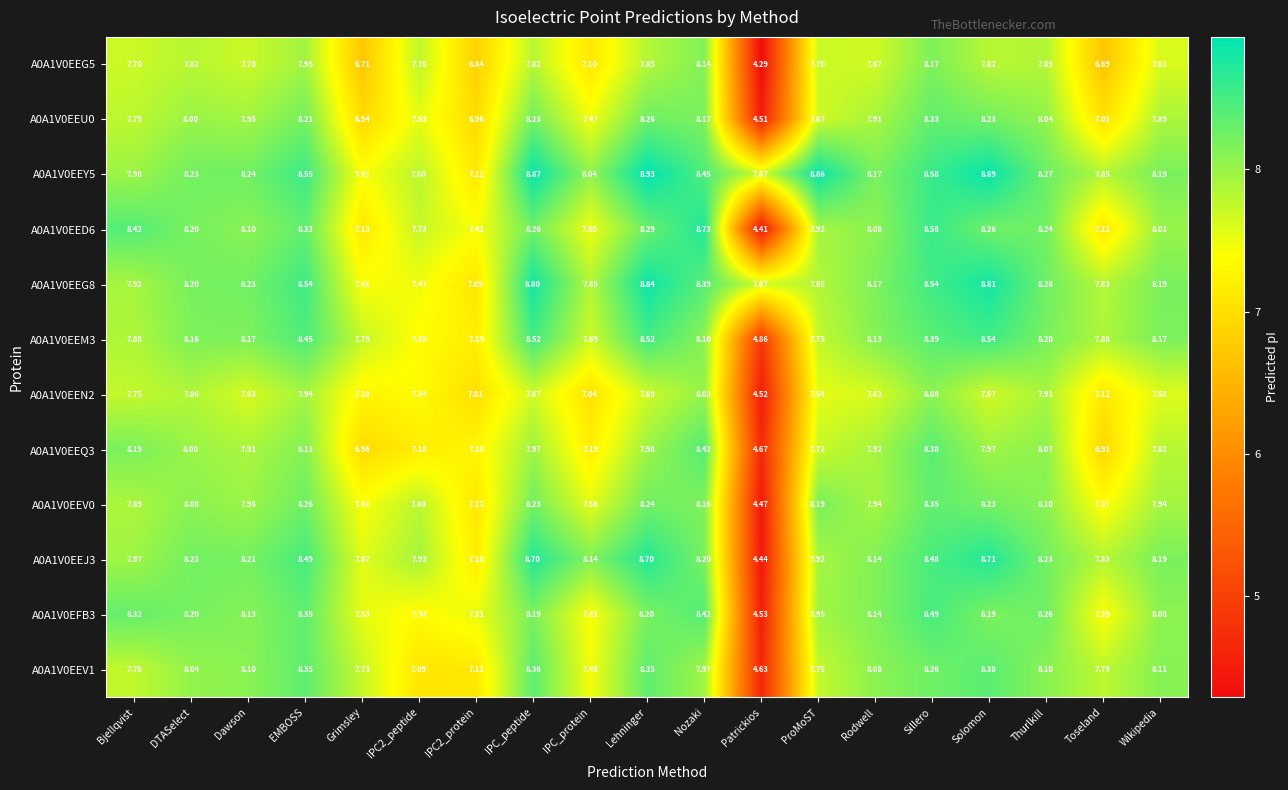

Rank the series by their maximum value, from highest to lowest.

A0A1V0EEY5, A0A1V0EEG8, A0A1V0EED6, A0A1V0EEJ3, A0A1V0EEM3, A0A1V0EFB3, A0A1V0EEQ3, A0A1V0EEV1, A0A1V0EEV0, A0A1V0EEU0, A0A1V0EEG5, A0A1V0EEN2